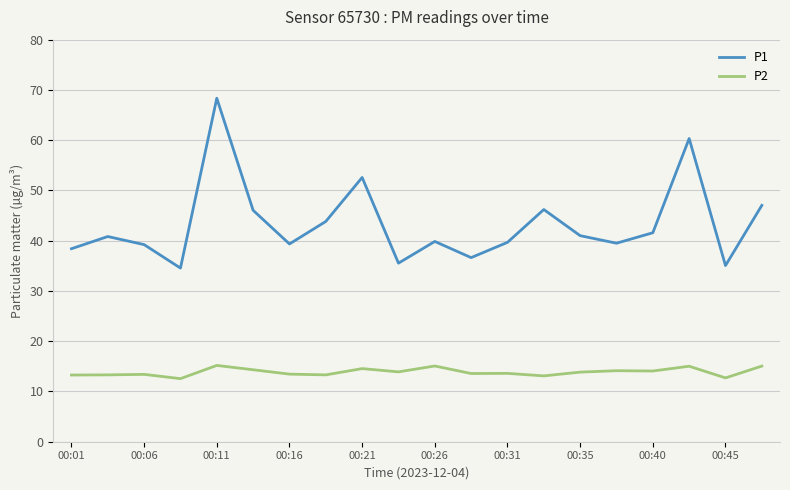

Rank the series by their maximum value, from lowest to highest.

P2, P1